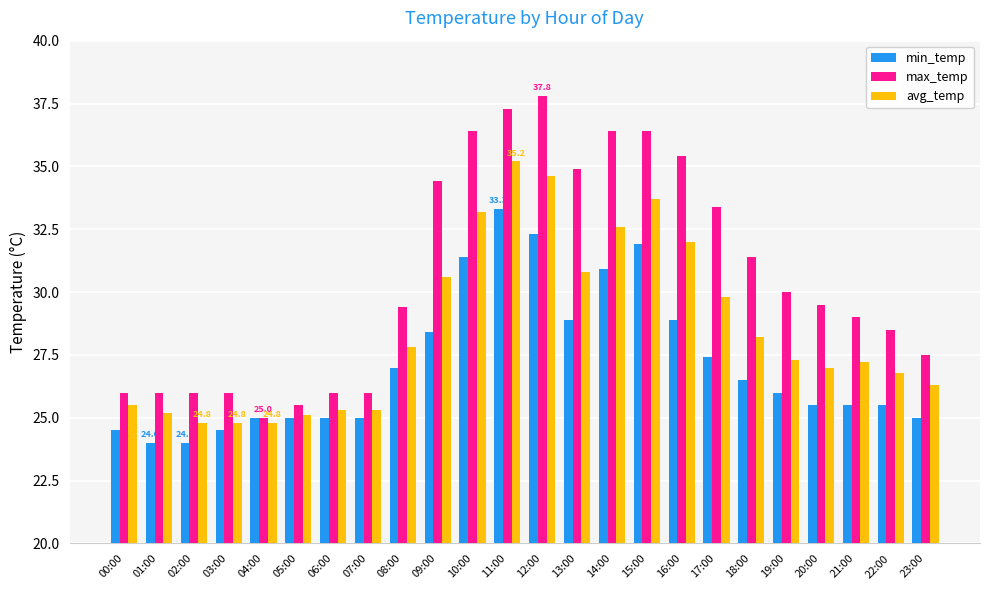

The max_temp series shows 9.0 at 20:00. True or false?

False